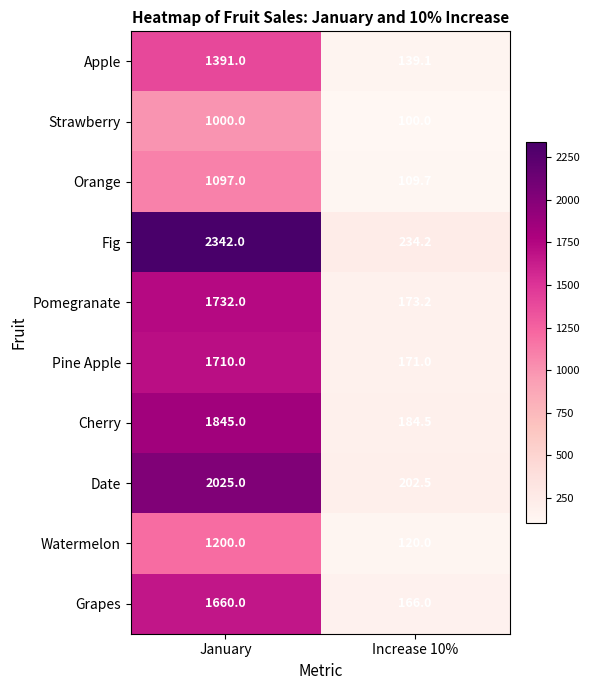

Rank the series at Increase 10% from lowest to highest value.

Strawberry, Orange, Watermelon, Apple, Grapes, Pine Apple, Pomegranate, Cherry, Date, Fig